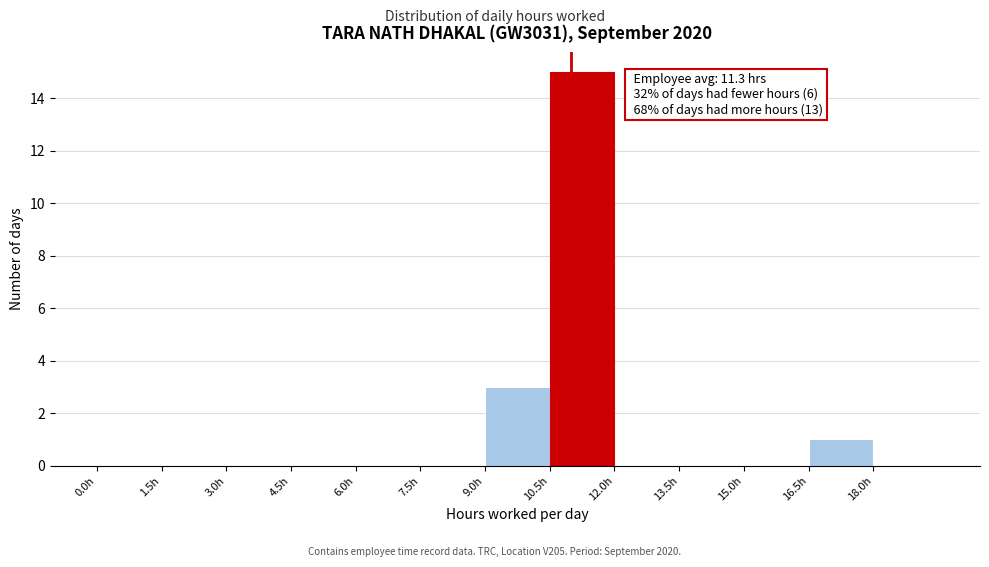

Over which range of the x-axis is the bar tallest?

10.5 to 12.0